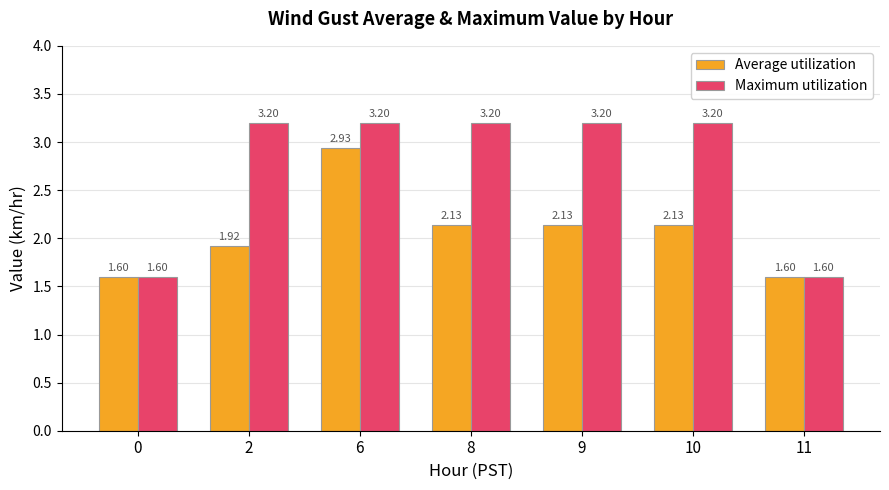

What is the sum of the Maximum utilization values at 11 and 0?

3.2